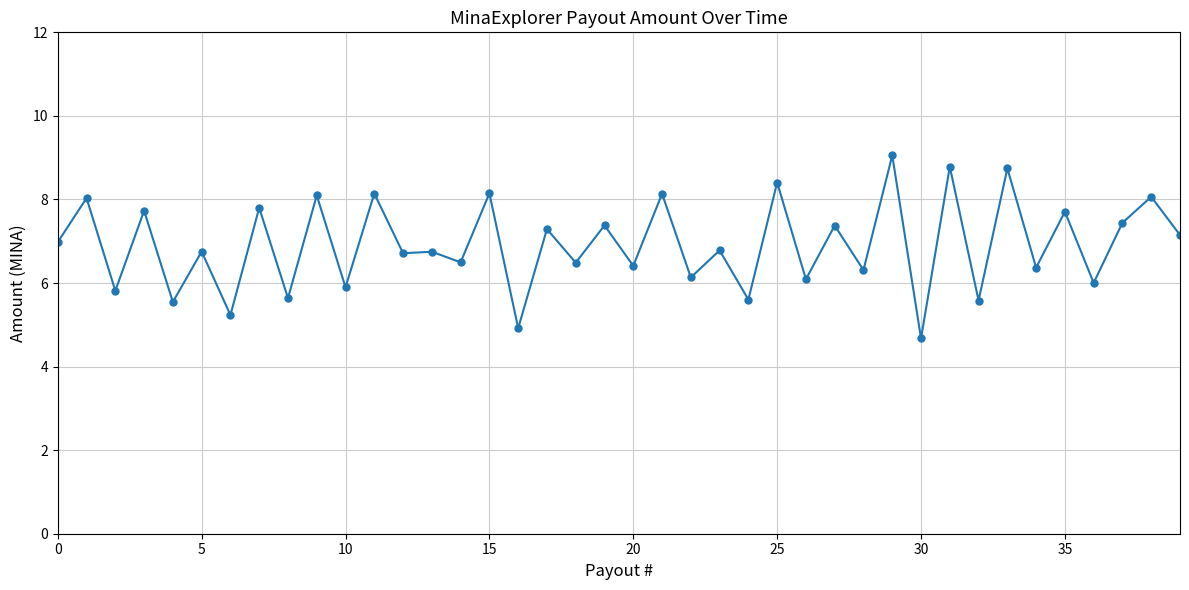

True or false: there are more than 0 points higher than both neighbors.

True